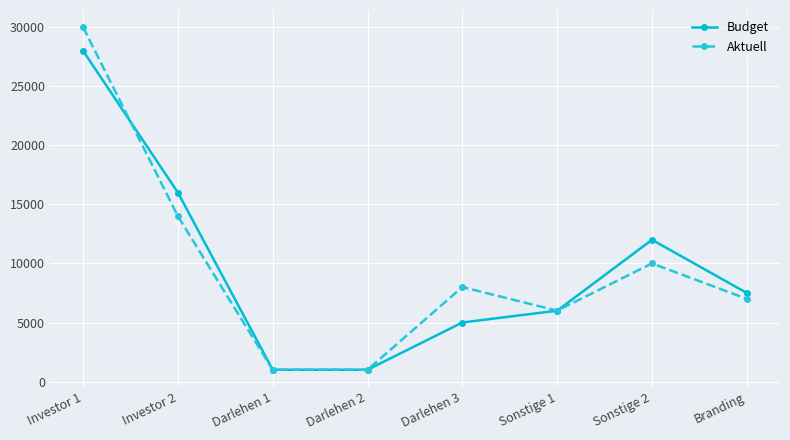

Where is the first local maximum for Budget?

Sonstige 2